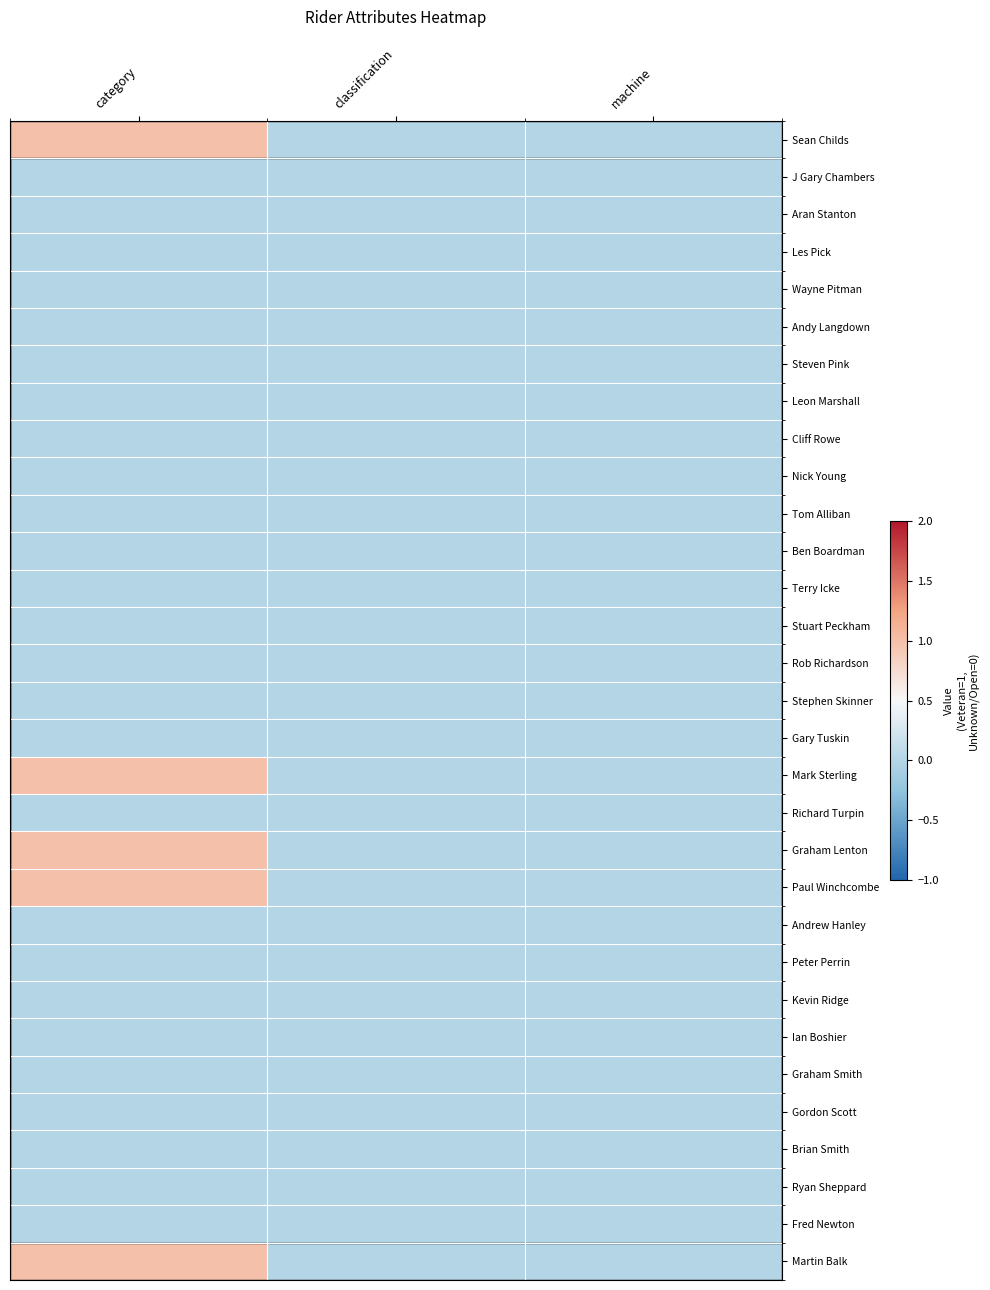

Rank the series at category from lowest to highest value.

J Gary Chambers, Aran Stanton, Les Pick, Wayne Pitman, Andy Langdown, Steven Pink, Leon Marshall, Cliff Rowe, Nick Young, Tom Alliban, Ben Boardman, Terry Icke, Stuart Peckham, Rob Richardson, Stephen Skinner, Gary Tuskin, Richard Turpin, Andrew Hanley, Peter Perrin, Kevin Ridge, Ian Boshier, Graham Smith, Gordon Scott, Brian Smith, Ryan Sheppard, Fred Newton, Sean Childs, Mark Sterling, Graham Lenton, Paul Winchcombe, Martin Balk